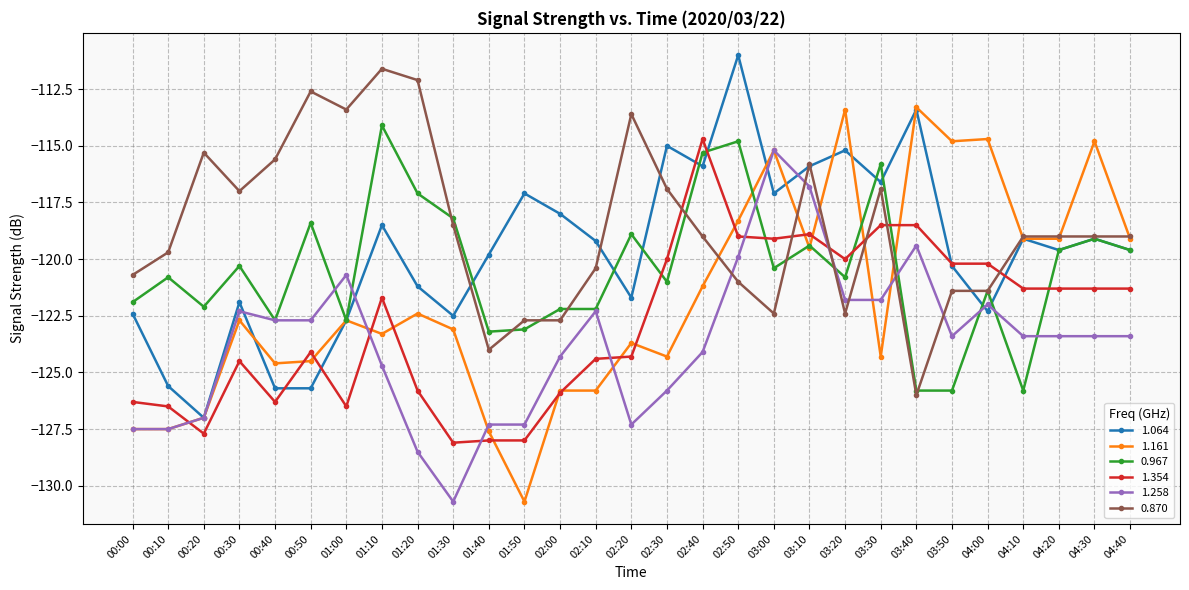

Rank the series by their maximum value, from lowest to highest.

1.258, 1.354, 0.967, 1.161, 0.870, 1.064